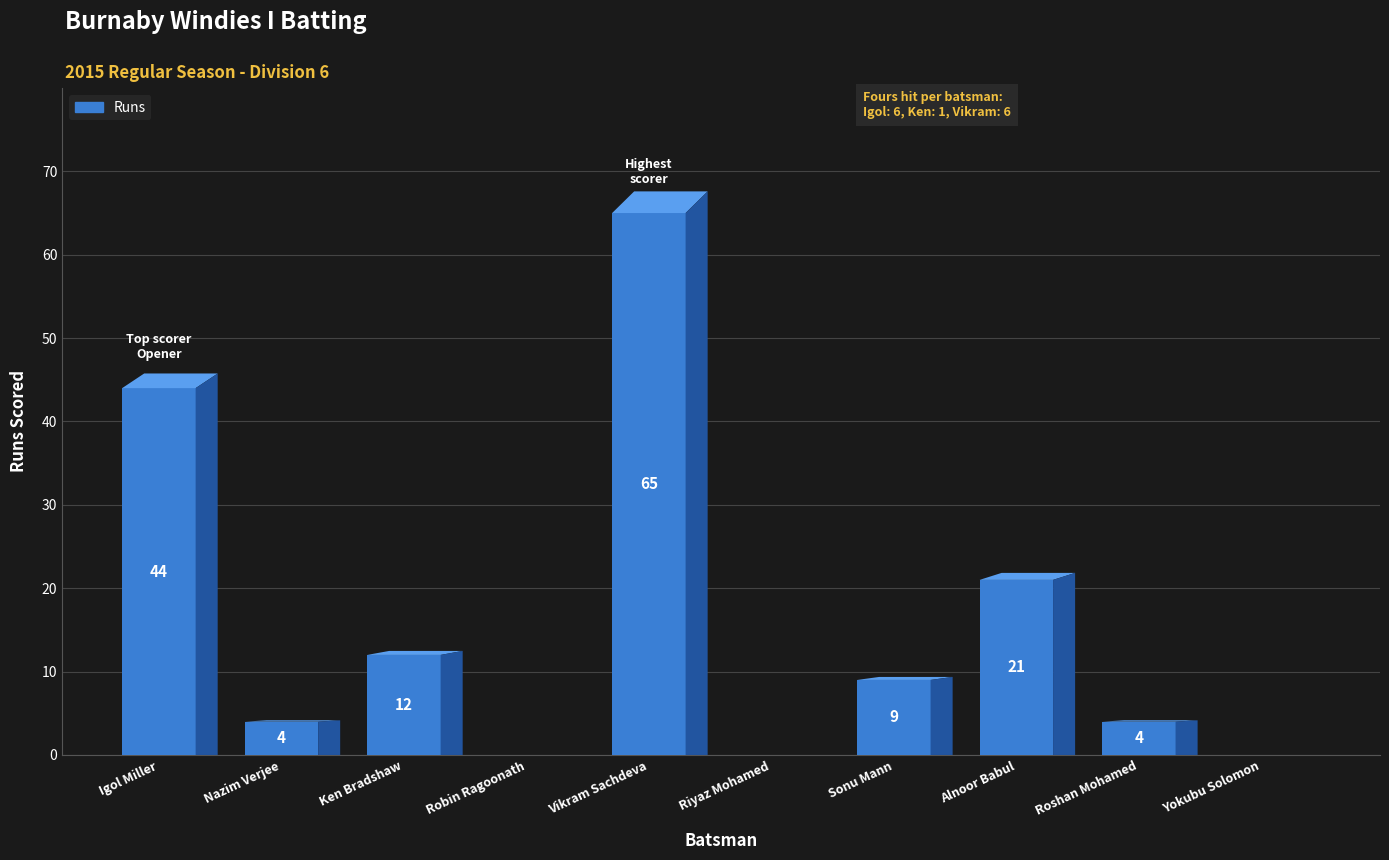

At which category is the sum across all series the highest?

Vikram Sachdeva